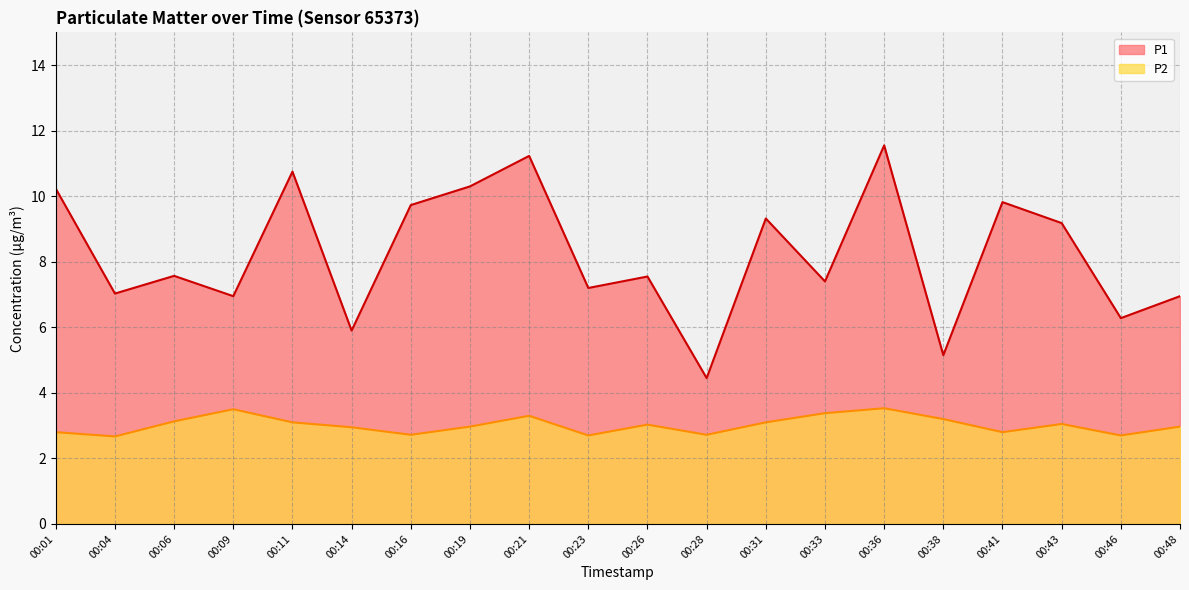

Where does the P2 series first go above 3?

00:06